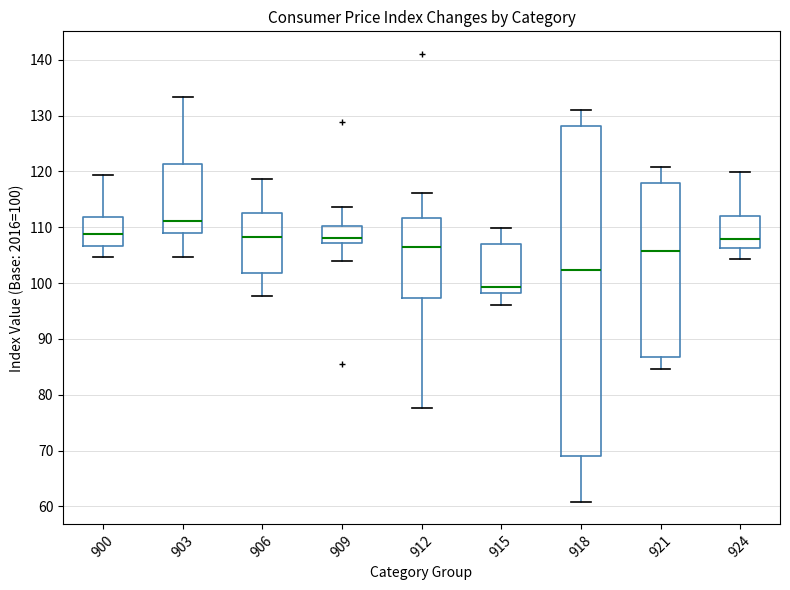

Where does the upper whisker of the box at x = 903 end on the y-axis? The values are not printed on the chart, so give them approximately, as read against the axis.

133